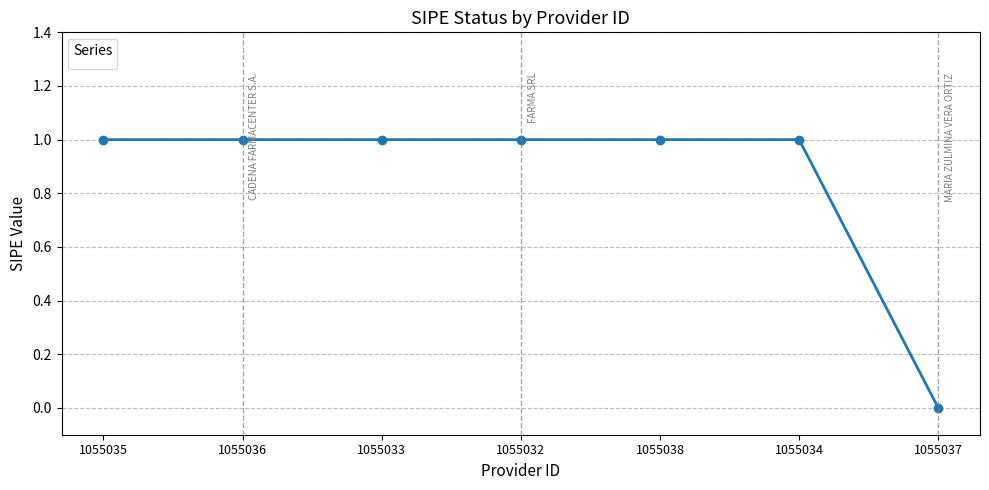

Which category has the lowest value across all series?

1055037